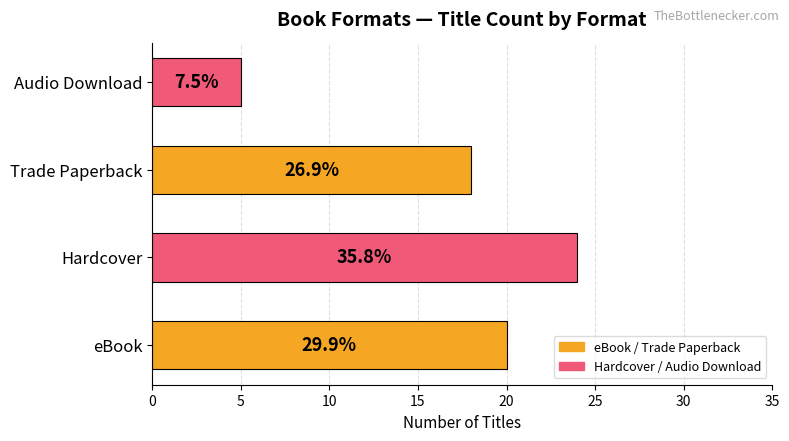

Does the chart contain any negative values?

No